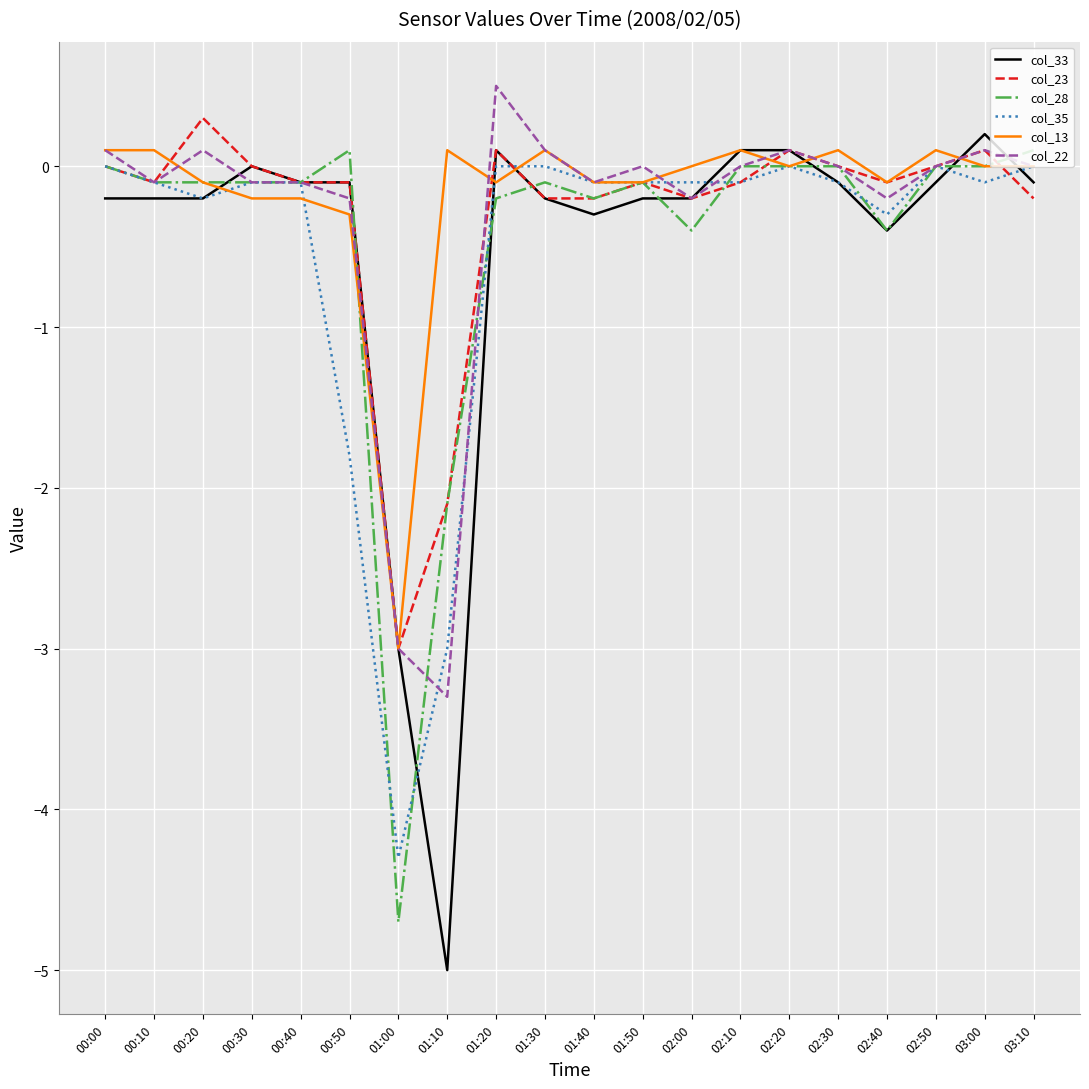

Is the value of col_13 at 03:10 greater than the value of col_22 at 01:10?

Yes